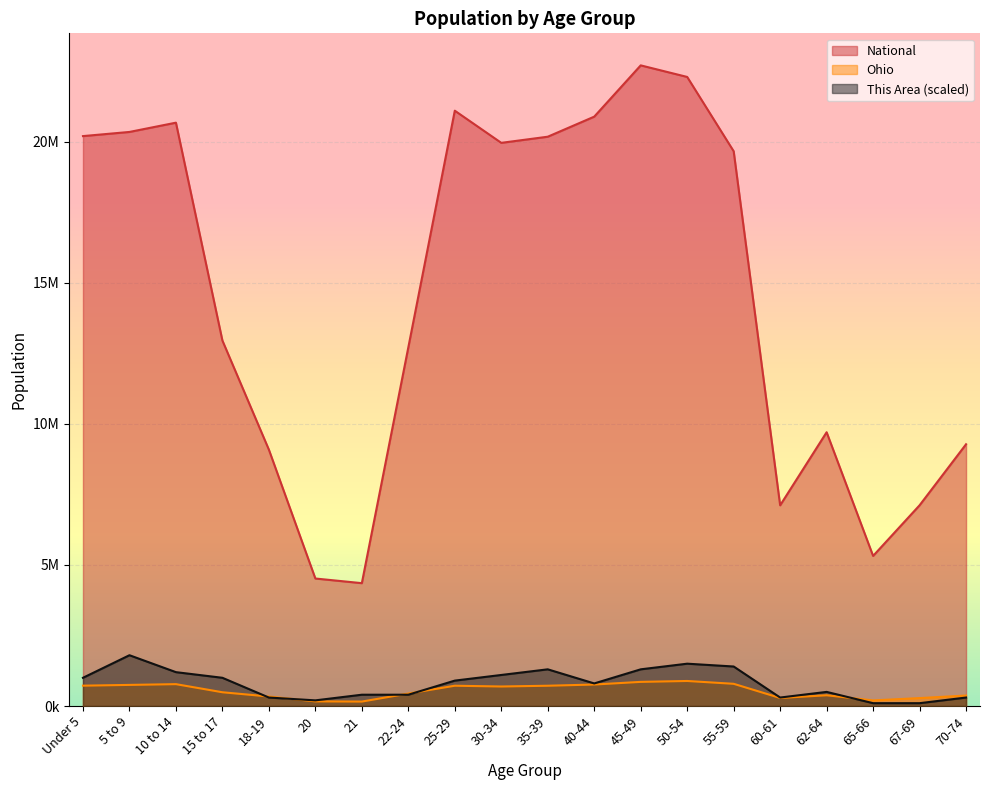

At which label does National first exceed 19664805?

Under 5